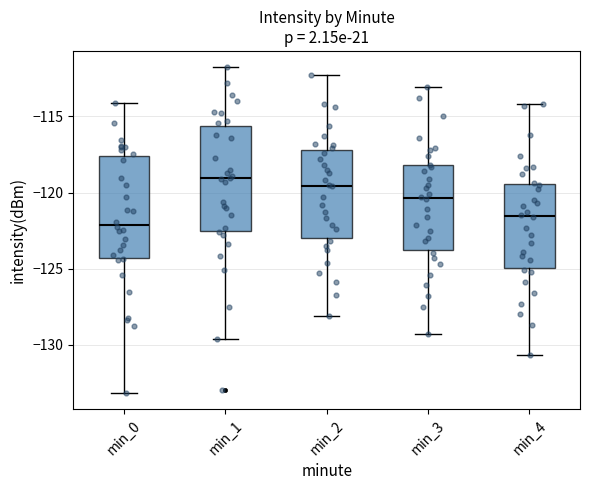

Reading left to right, transcribe this box plot: for each box, give where its median line is, the range the box spans, and where its two whiskers end, as read against the y-axis. The values are not printed on the chart, so give them approximately, as read against the axis.

min_0: median -122.0, box -124.5 to -117.5, whiskers -133.0 to -114.0
min_1: median -119.0, box -122.5 to -115.5, whiskers -129.5 to -112.0
min_2: median -119.5, box -123.0 to -117.0, whiskers -128.0 to -112.5
min_3: median -120.5, box -124.0 to -118.0, whiskers -129.5 to -113.0
min_4: median -121.5, box -125.0 to -119.5, whiskers -130.5 to -114.0